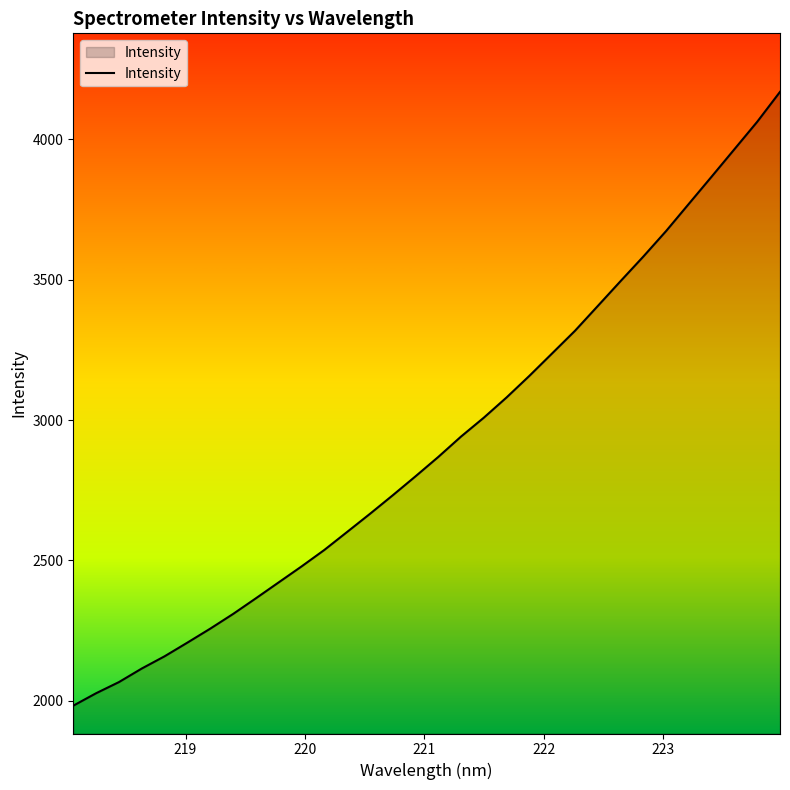

How many lines are shown in the chart?

1